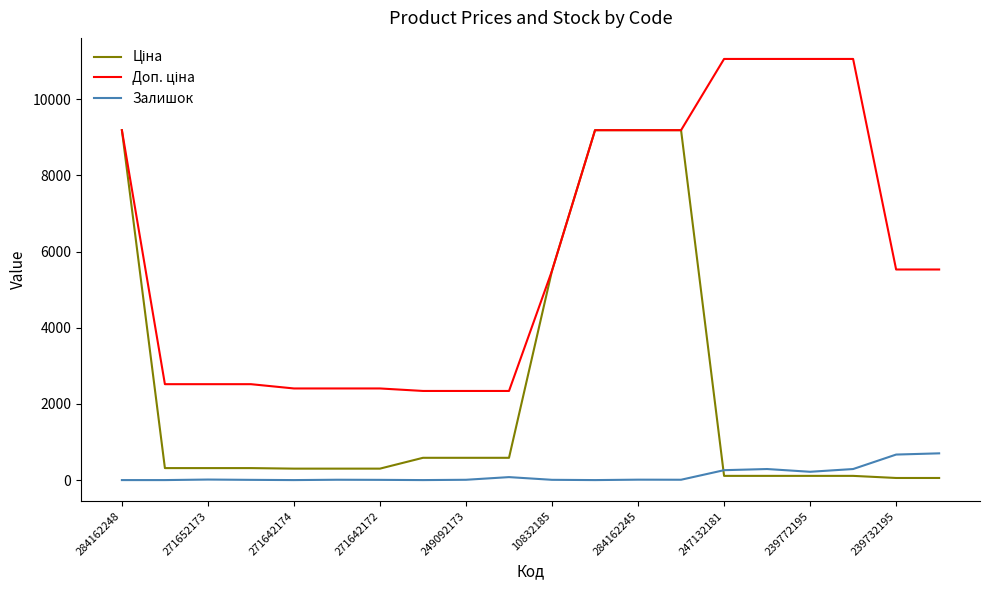

What is the maximum value shown in the chart?

11055.0